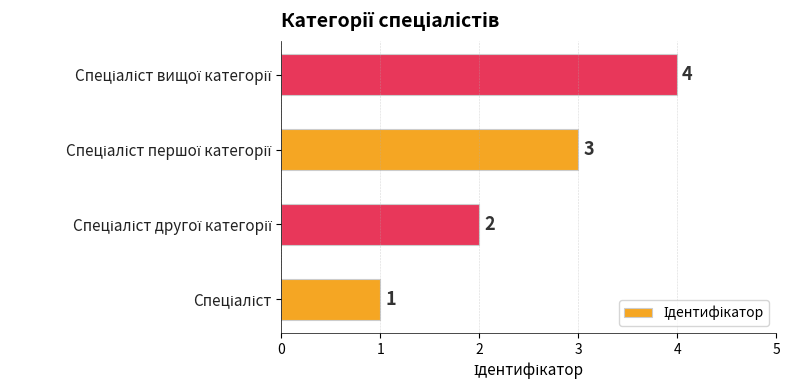

What is the maximum value shown in the chart?

4